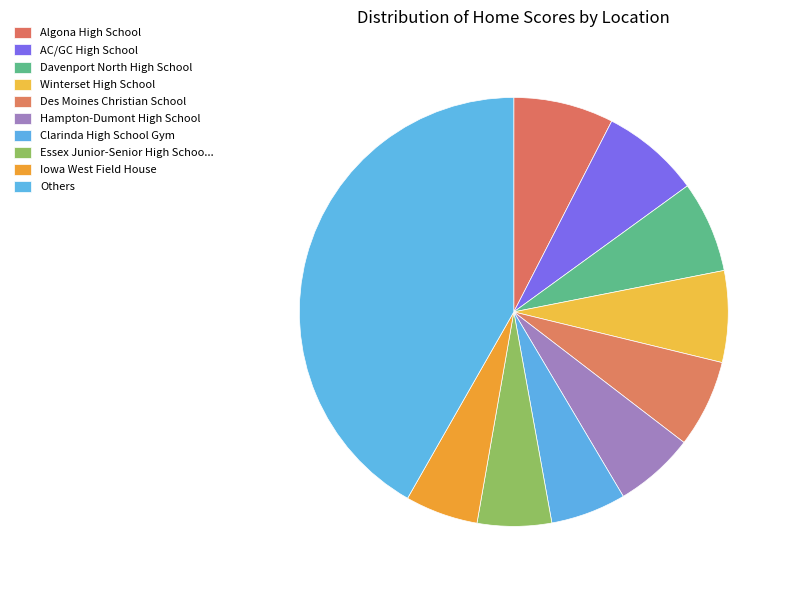

The Hampton-Dumont High School slice represents 1% of the pie. True or false?

False